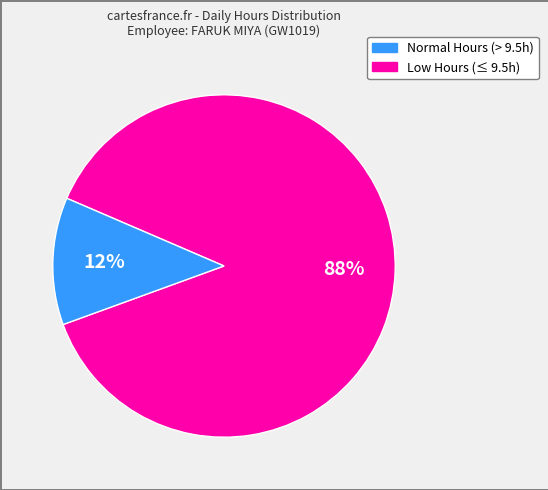

Is there a majority slice in this chart?

Yes